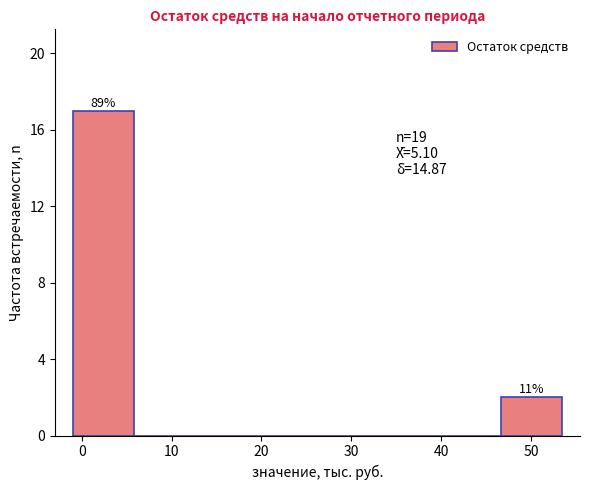

Over which range of the x-axis is the bar tallest?

-1 to 6